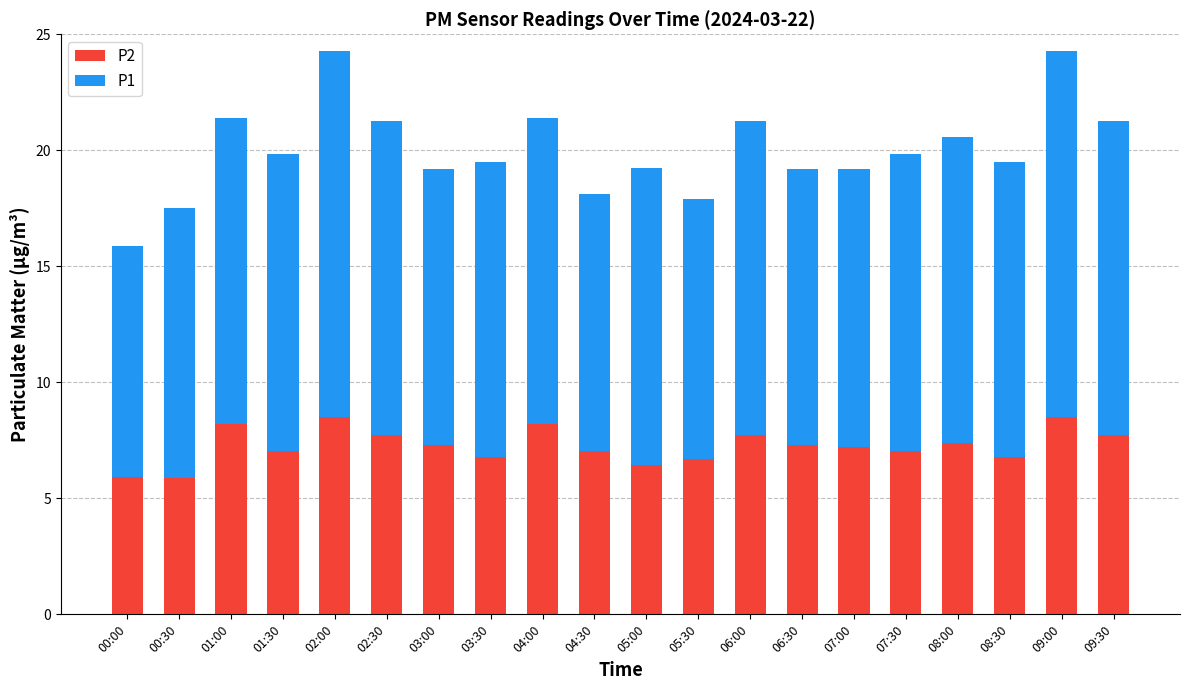

What is the average value of the P2 series?

7.3